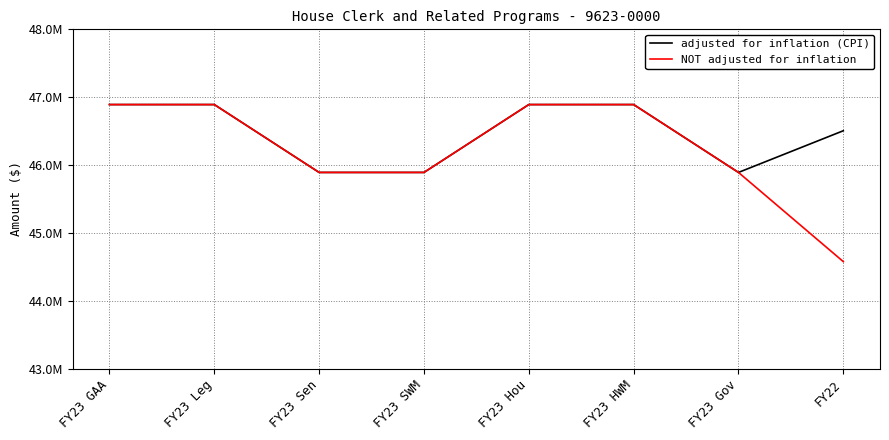

True or false: NOT adjusted for inflation and adjusted for inflation (CPI) intersect in this chart.

False